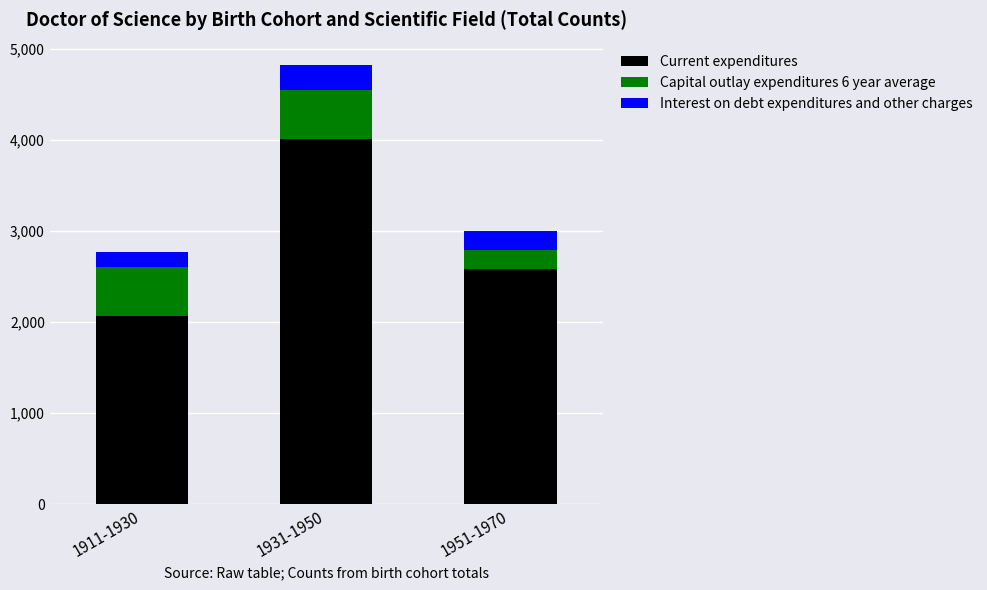

What is the sum of all Current expenditures values?

8667